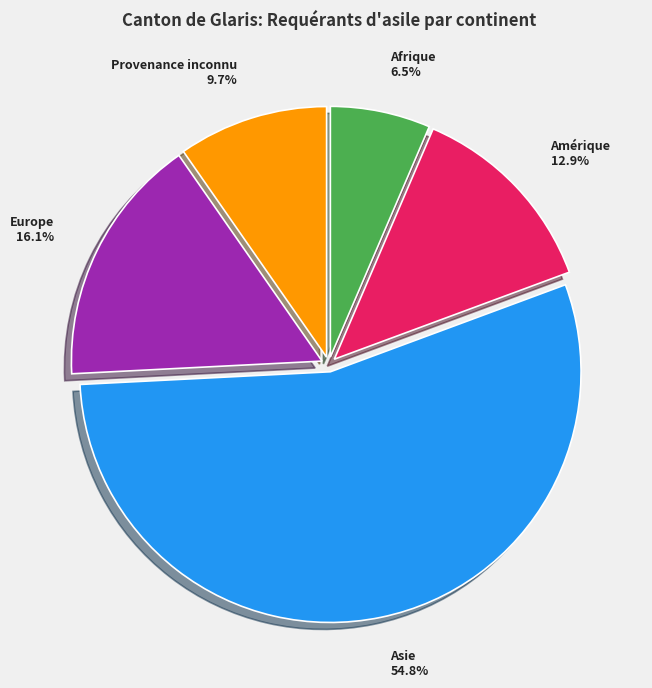

To the nearest percent, what is the average slice percentage?

20%